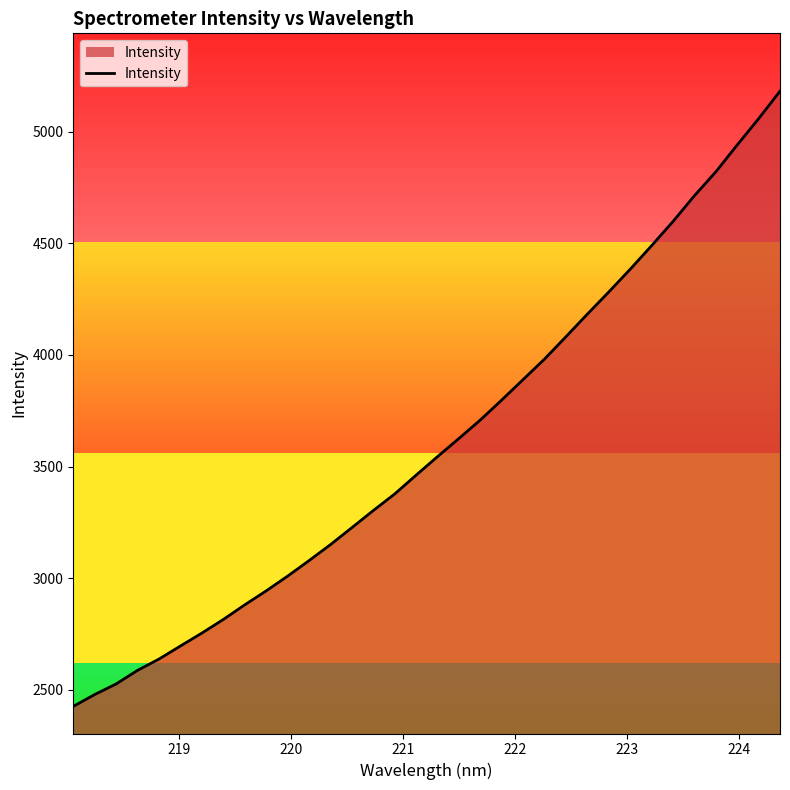

How many data points are less than 3545?

17